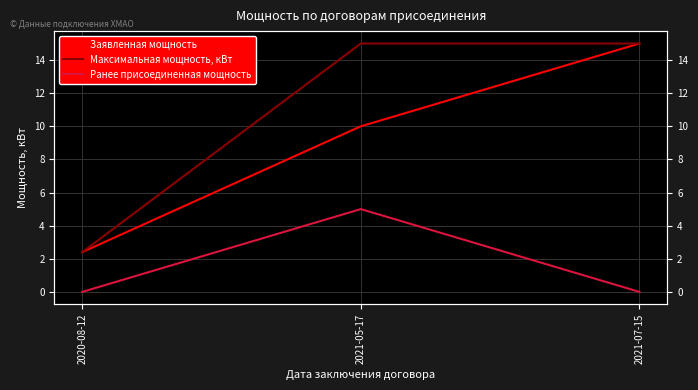

What is the spread (max minus min) of values at 2021-05-17?

10.0